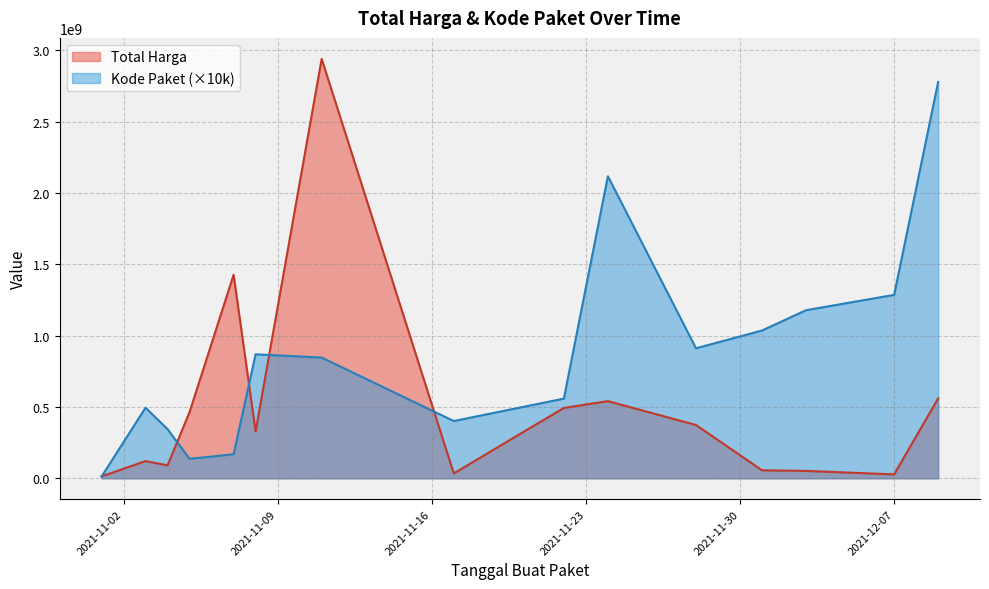

Which category has the highest value in the Kode Paket series?

2021-12-09